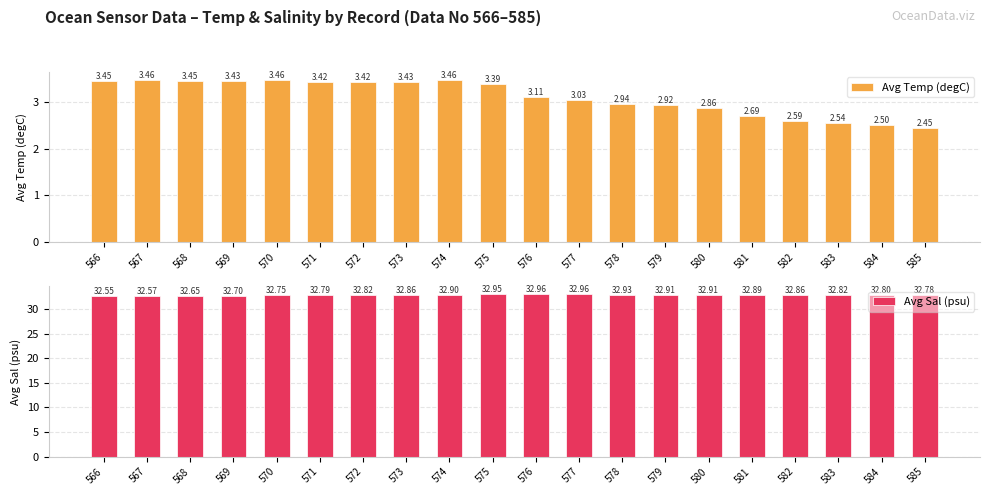

At which category is the sum across all series the highest?

574